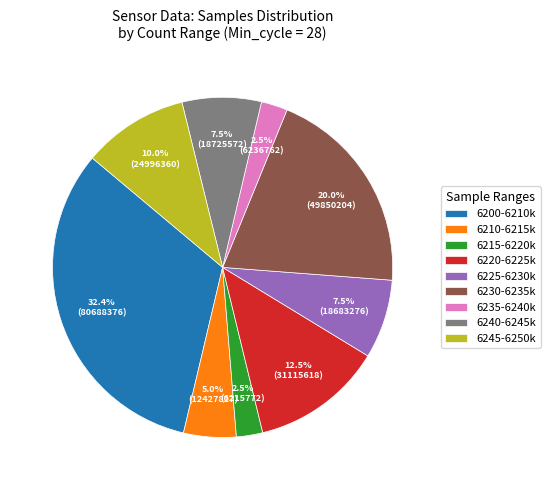

Which has a higher value, 6235-6240k or 6220-6225k?

6220-6225k